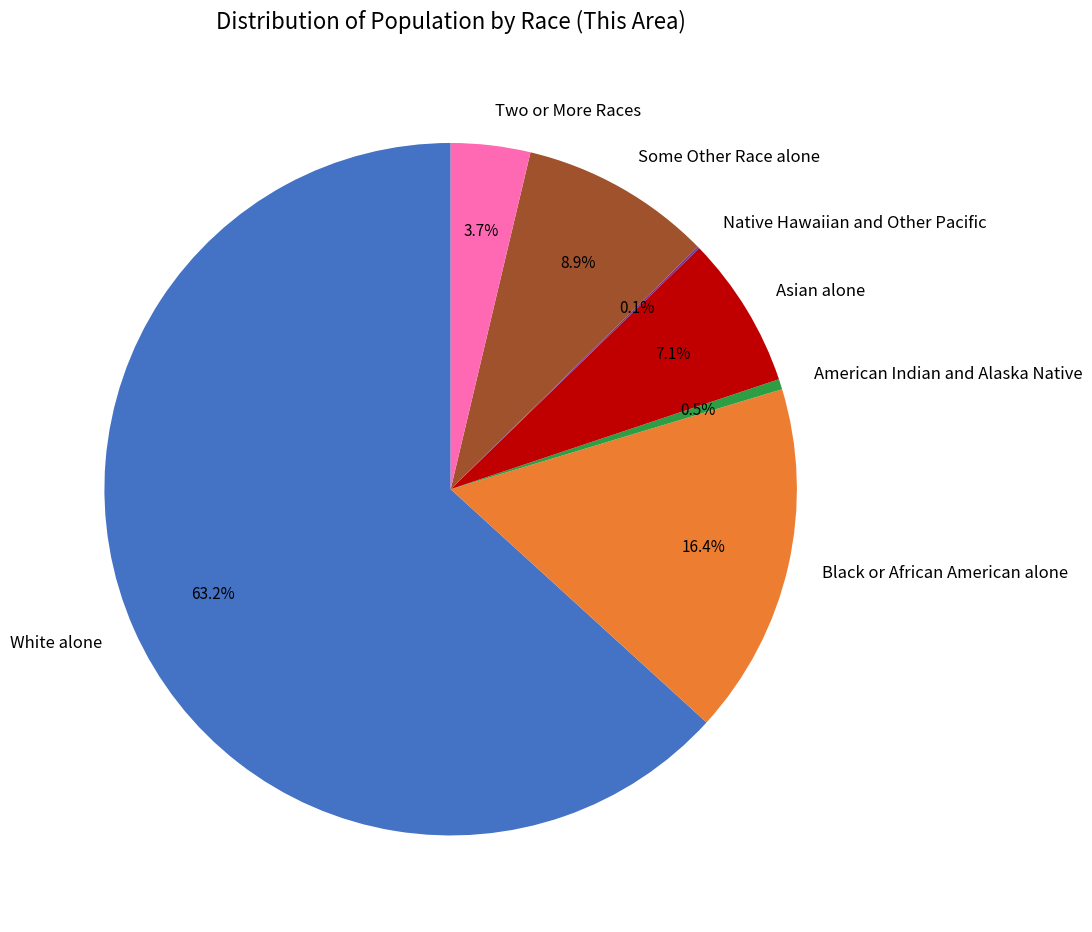

Approximately how many times larger is the value at Some Other Race alone compared to Asian alone?

1.3